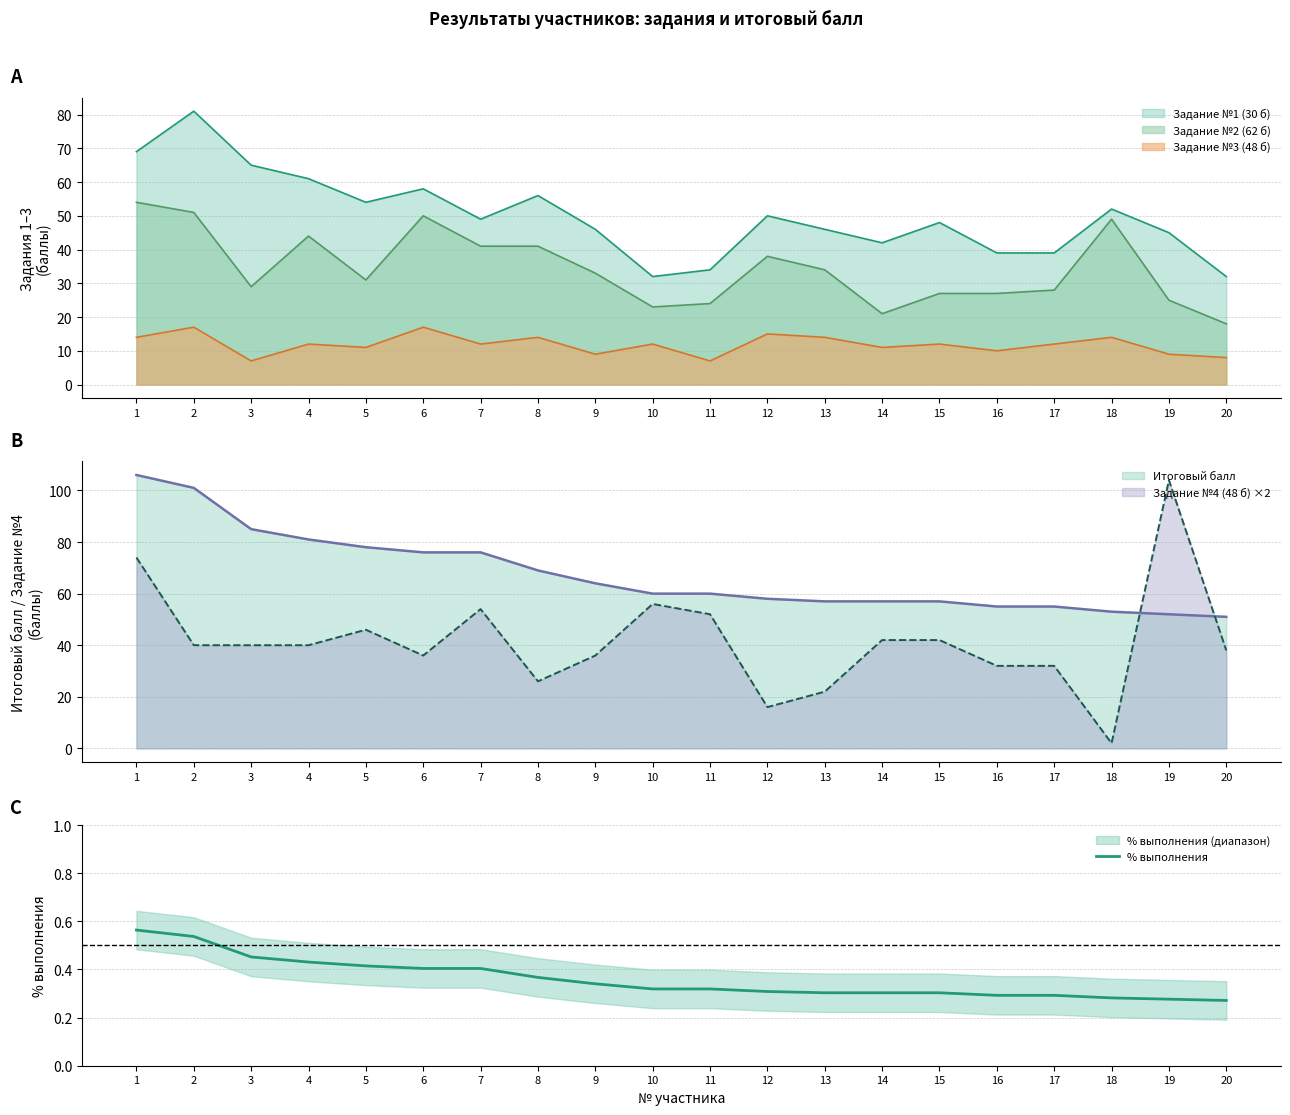

What is the difference between the maximum and minimum values?

0.3